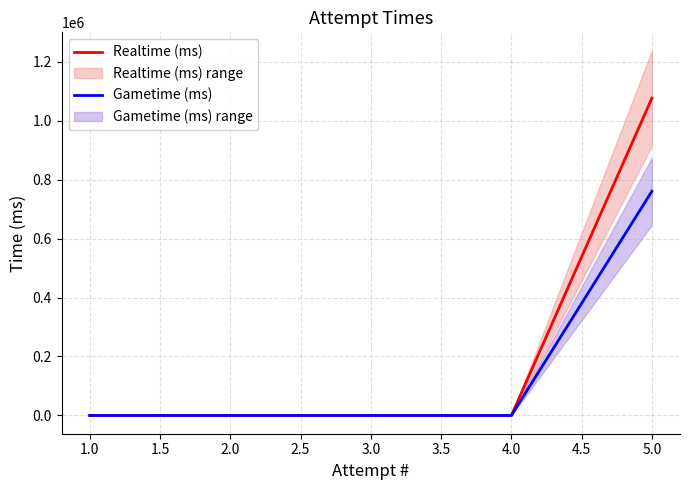

The value of Realtime (ms) at 1.0 is -746004. True or false?

False